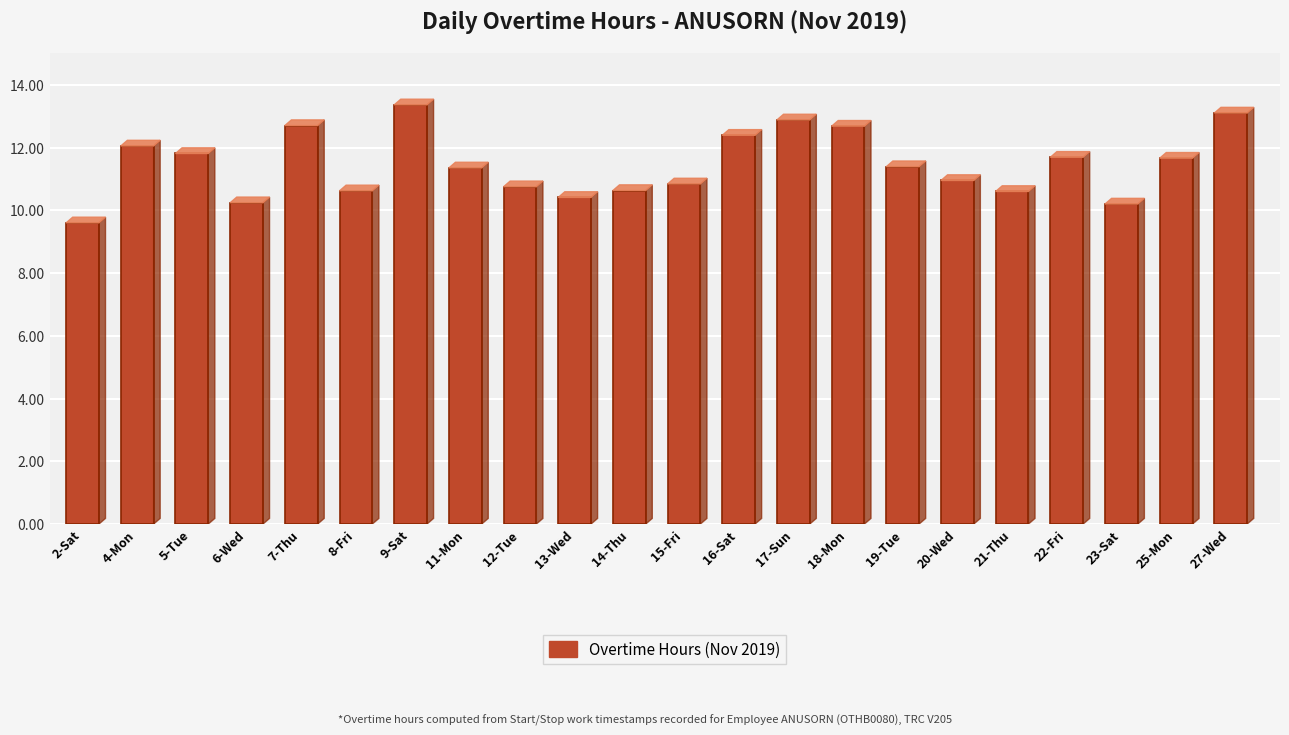

What position from the right is 9-Sat?

16